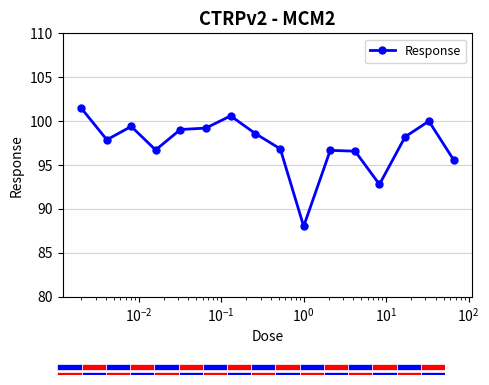

What is the difference between the maximum and minimum values?

13.5